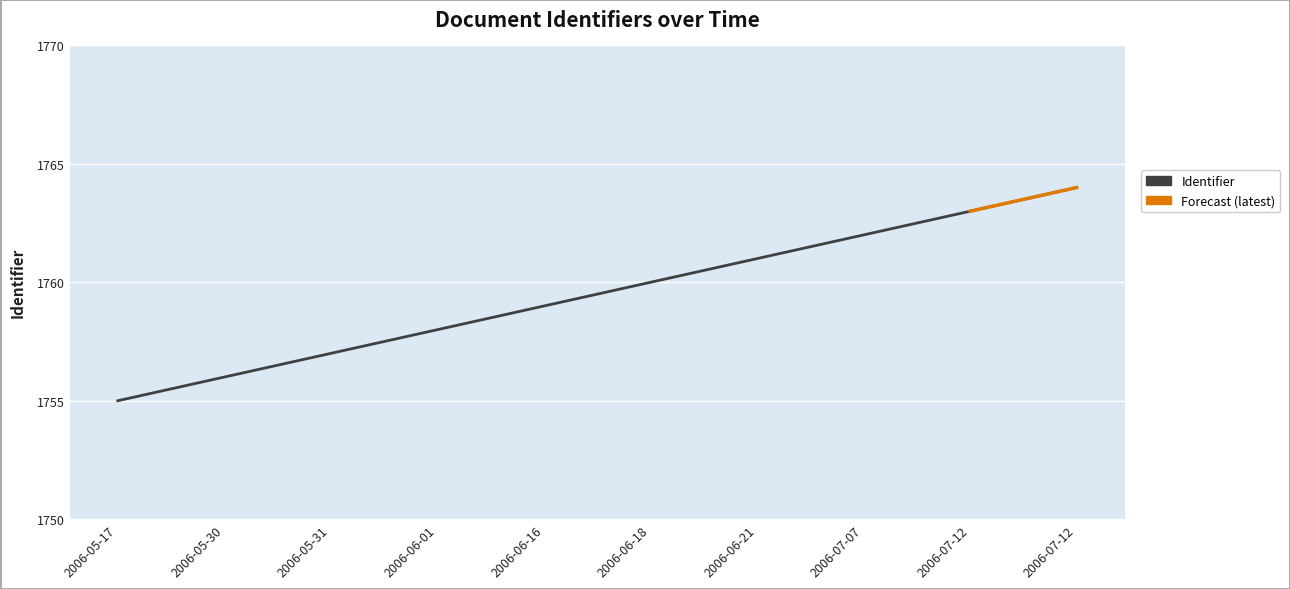

Is it true that the value at 2006-07-07 is 2984?

False